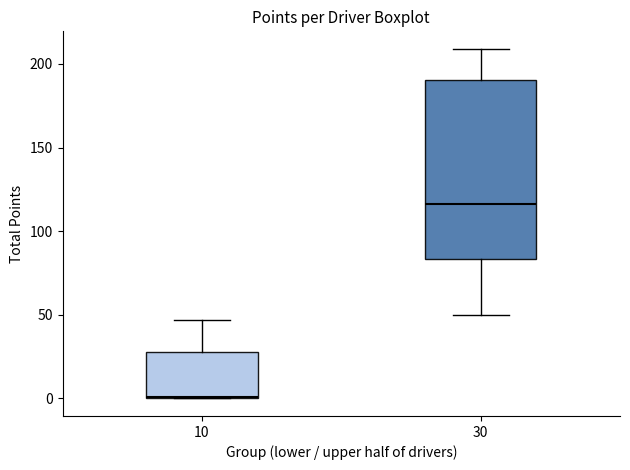

Reading left to right, transcribe this box plot: for each box, give where its median line is, the range the box spans, and where its two whiskers end, as read against the y-axis. The values are not printed on the chart, so give them approximately, as read against the axis.

10: median 0, box 0 to 30, whiskers 0 to 45
30: median 115, box 85 to 190, whiskers 50 to 210